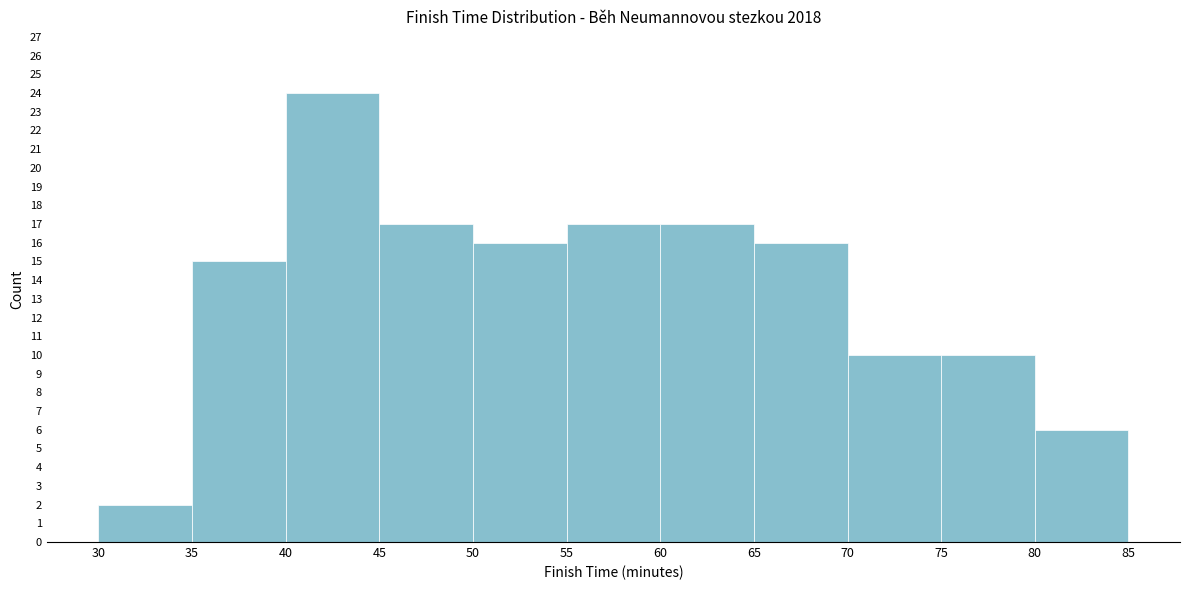

What is the height of the bar covering 50 to 55 on the x-axis? The values are not printed on the chart, so give them approximately, as read against the axis.

16